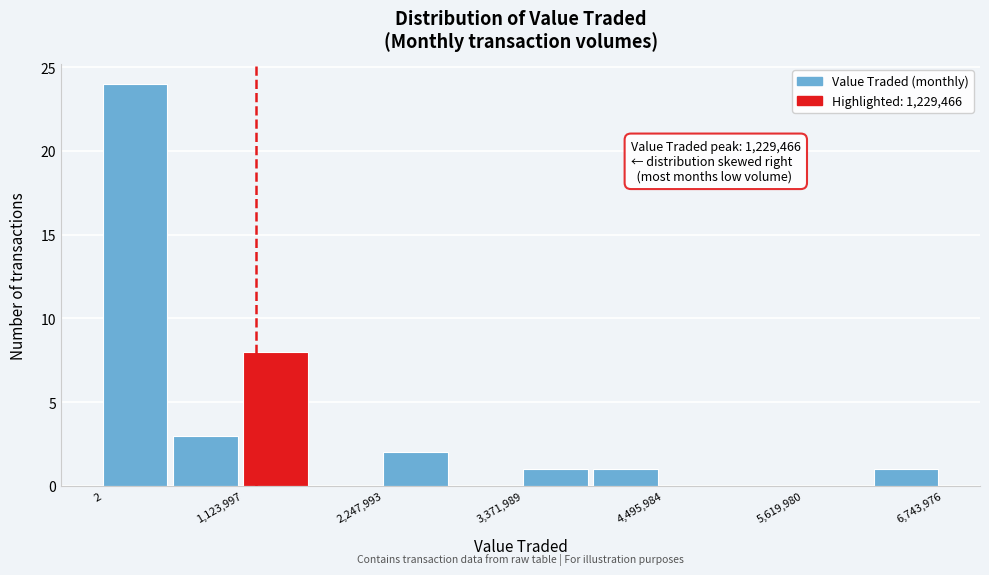

Around what value on the x-axis is the tallest bar? Give the approximate position of its centre, as read against the axis.

200000